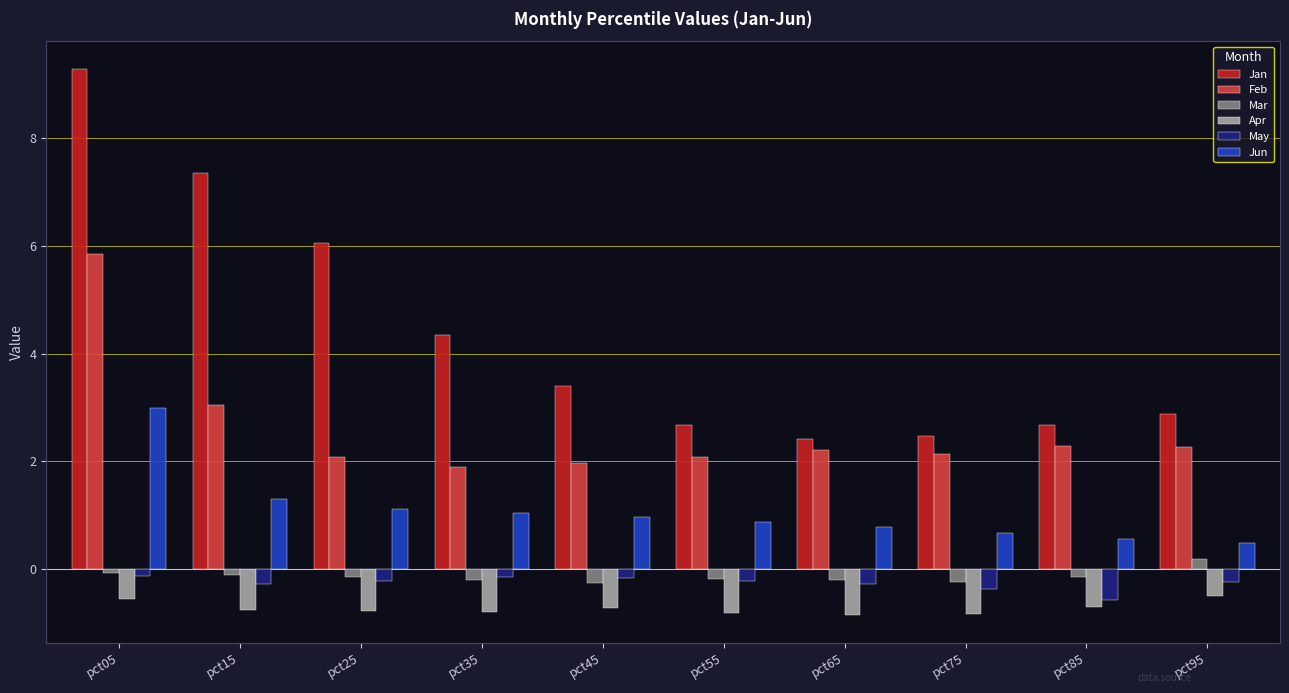

What is the sum of the Jan values at pct65 and pct85?

5.1